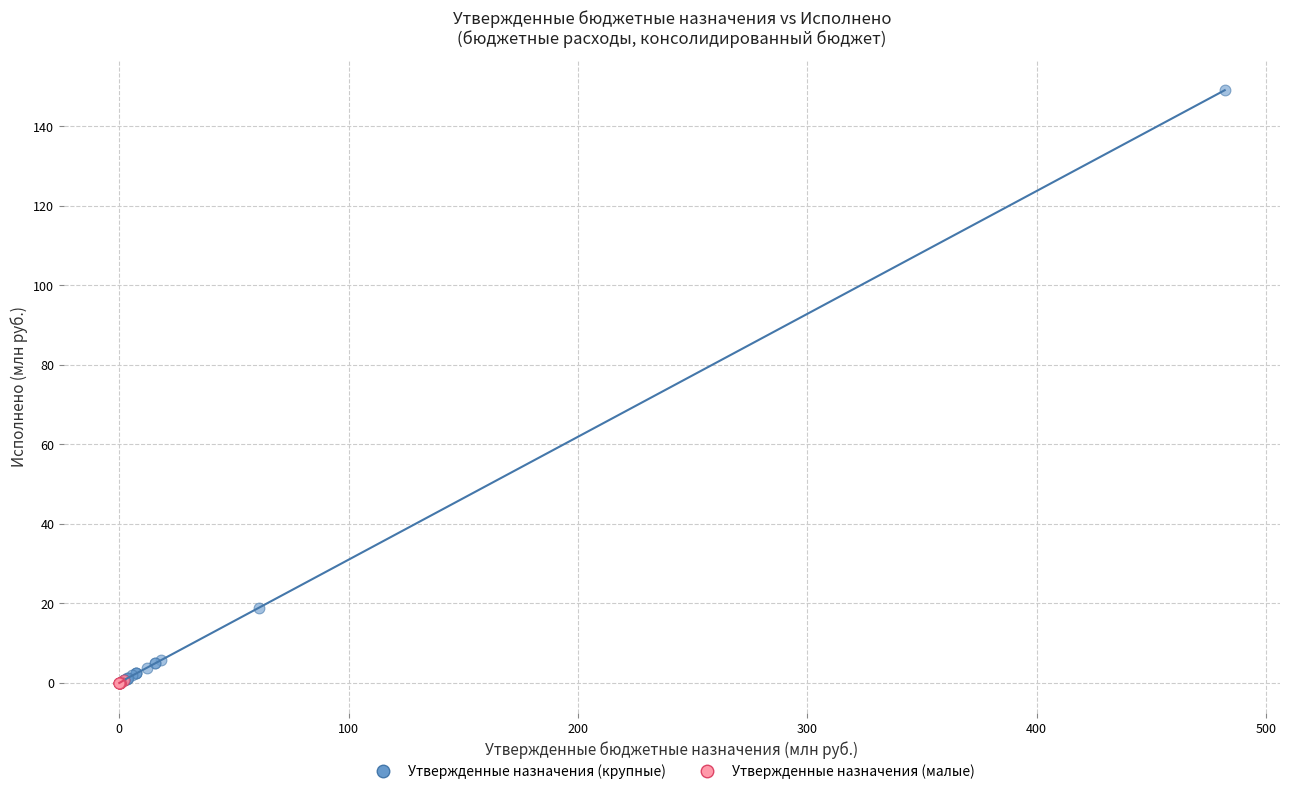

What are all the series names shown in the legend?

Утвержденные назначения (крупные), Утвержденные назначения (малые)